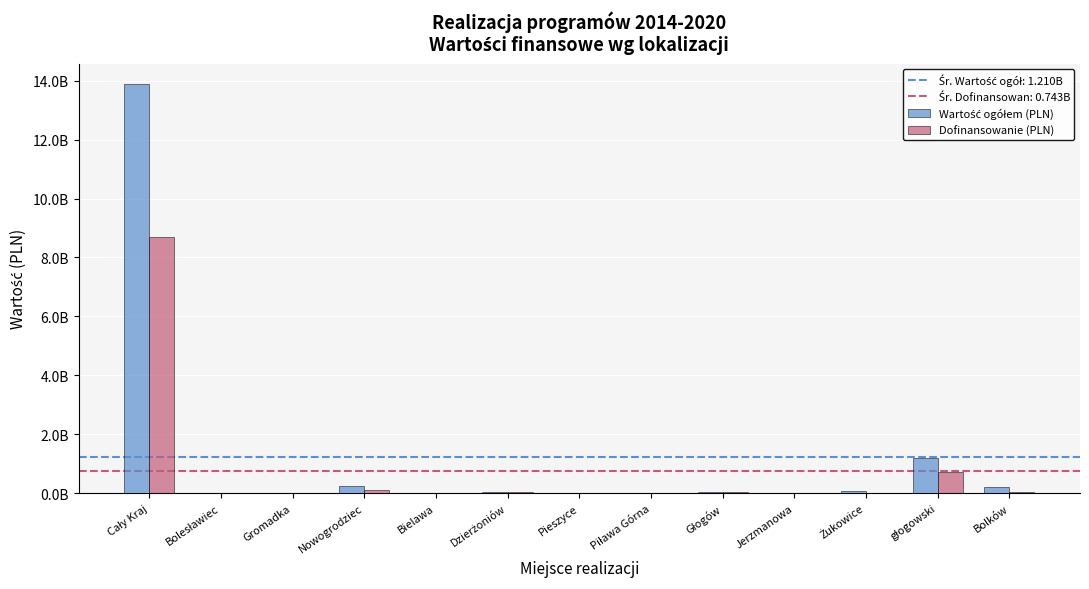

What is the label of the 4th bar from the right?

Jerzmanowa